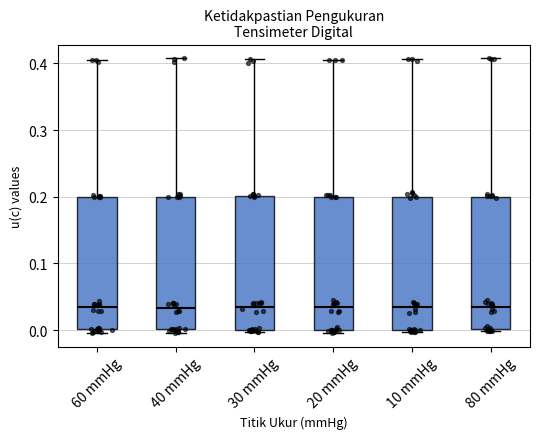

Where is the upper edge of the box for 80 mmHg on the y-axis? The values are not printed on the chart, so give them approximately, as read against the axis.

0.20